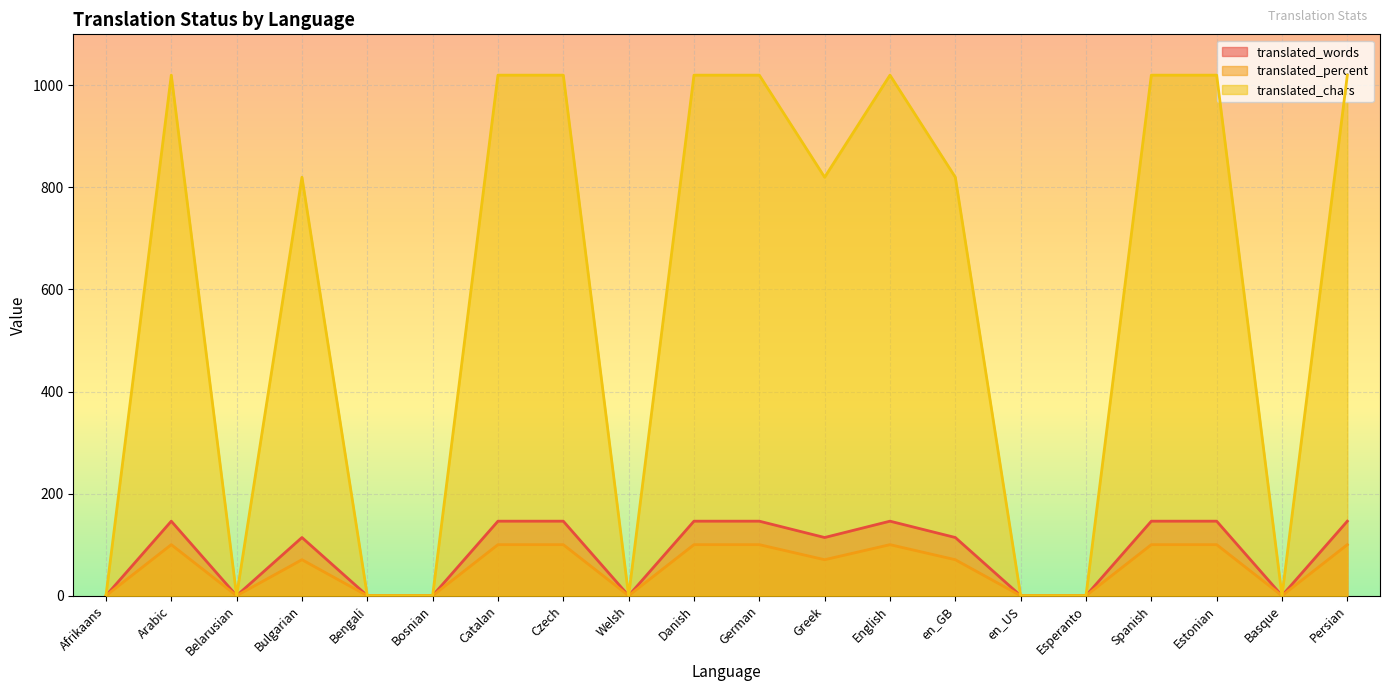

How many translated_chars values are between 0 and 1020?

20